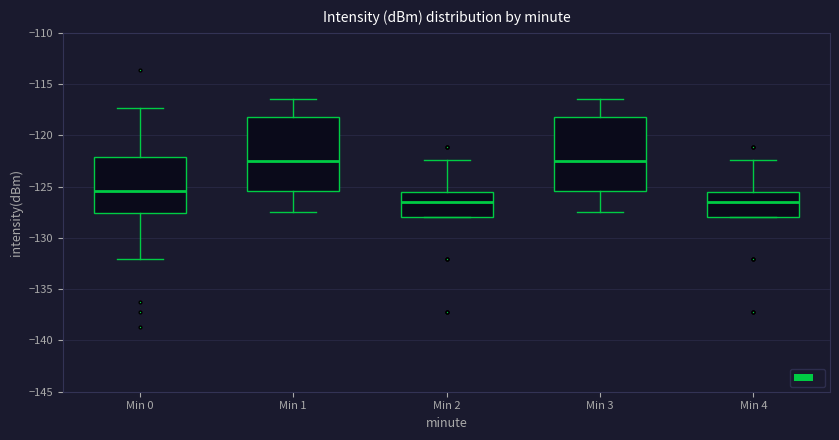

Reading left to right, transcribe this box plot: for each box, give where its median line is, the range the box spans, and where its two whiskers end, as read against the y-axis. The values are not printed on the chart, so give them approximately, as read against the axis.

Min 0: median -125.5, box -127.5 to -122.0, whiskers -132.0 to -117.5
Min 1: median -122.5, box -125.5 to -118.0, whiskers -127.5 to -116.5
Min 2: median -126.5, box -128.0 to -125.5, whiskers -128.0 to -122.5
Min 3: median -122.5, box -125.5 to -118.0, whiskers -127.5 to -116.5
Min 4: median -126.5, box -128.0 to -125.5, whiskers -128.0 to -122.5